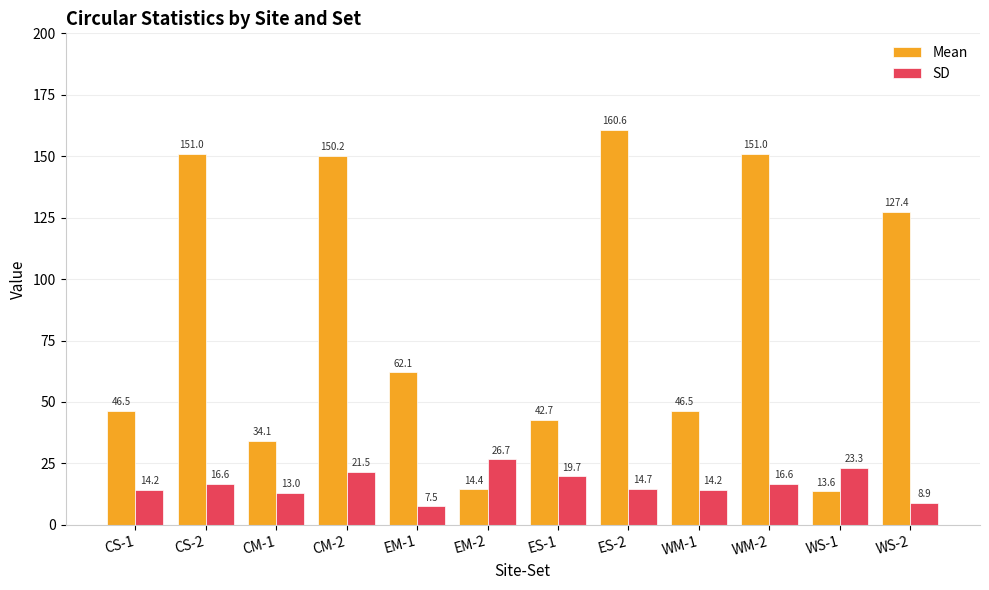

Reading right to left, extract all data points from this chart.

Mean: WS-2=127.4	WS-1=13.6	WM-2=151.0	WM-1=46.5	ES-2=160.6	ES-1=42.7	EM-2=14.4	EM-1=62.1	CM-2=150.2	CM-1=34.1	CS-2=151.0	CS-1=46.5
SD: WS-2=8.9	WS-1=23.3	WM-2=16.6	WM-1=14.2	ES-2=14.7	ES-1=19.7	EM-2=26.7	EM-1=7.5	CM-2=21.5	CM-1=13.0	CS-2=16.6	CS-1=14.2